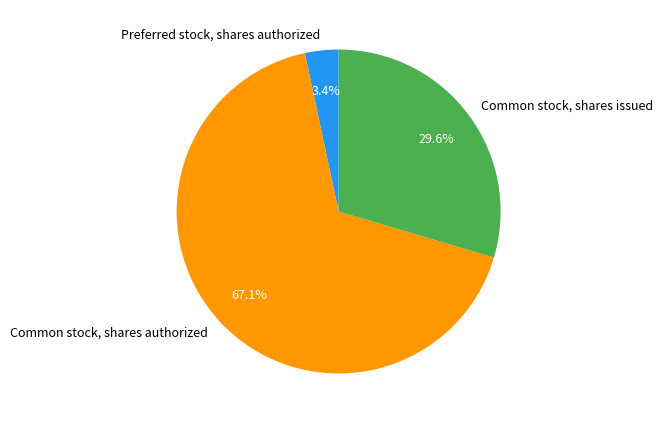

Which category has the smallest portion of the pie?

Preferred stock, shares authorized